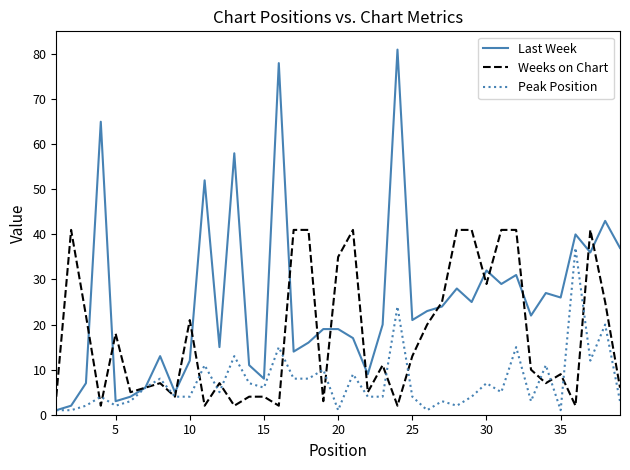

True or false: Peak Position and Weeks on Chart cross at least once.

True